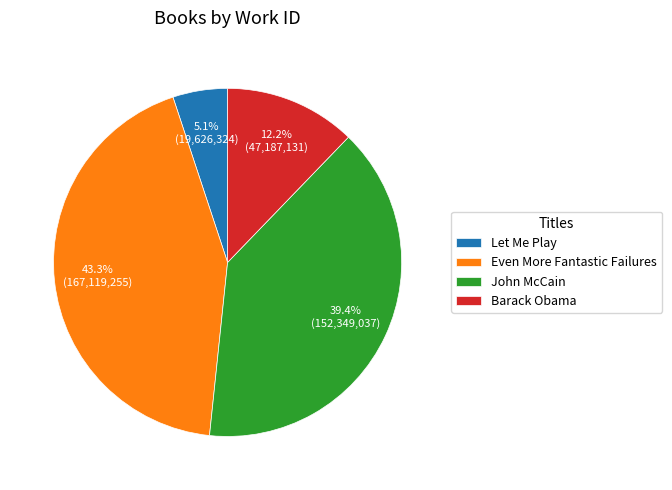

The Barack Obama slice represents 12% of the pie. True or false?

True